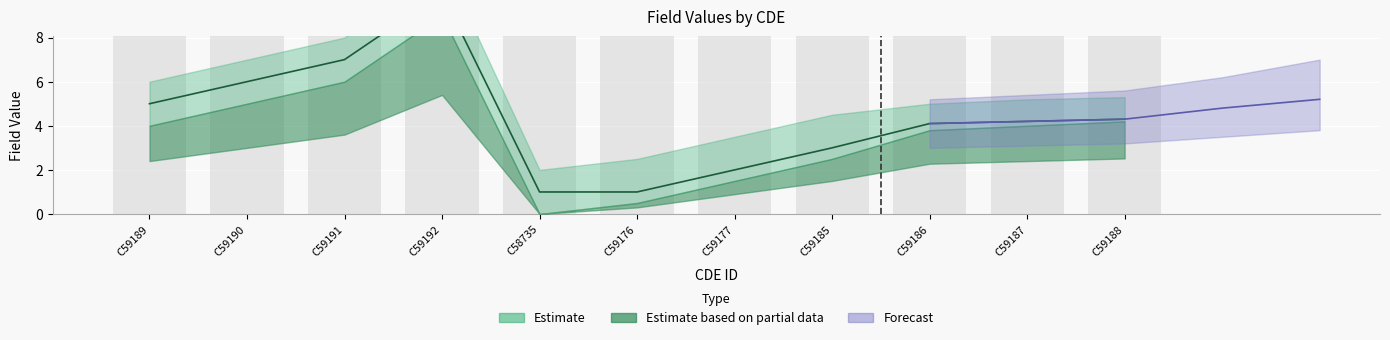

What is the sum of all Field (upper) values?

60.5